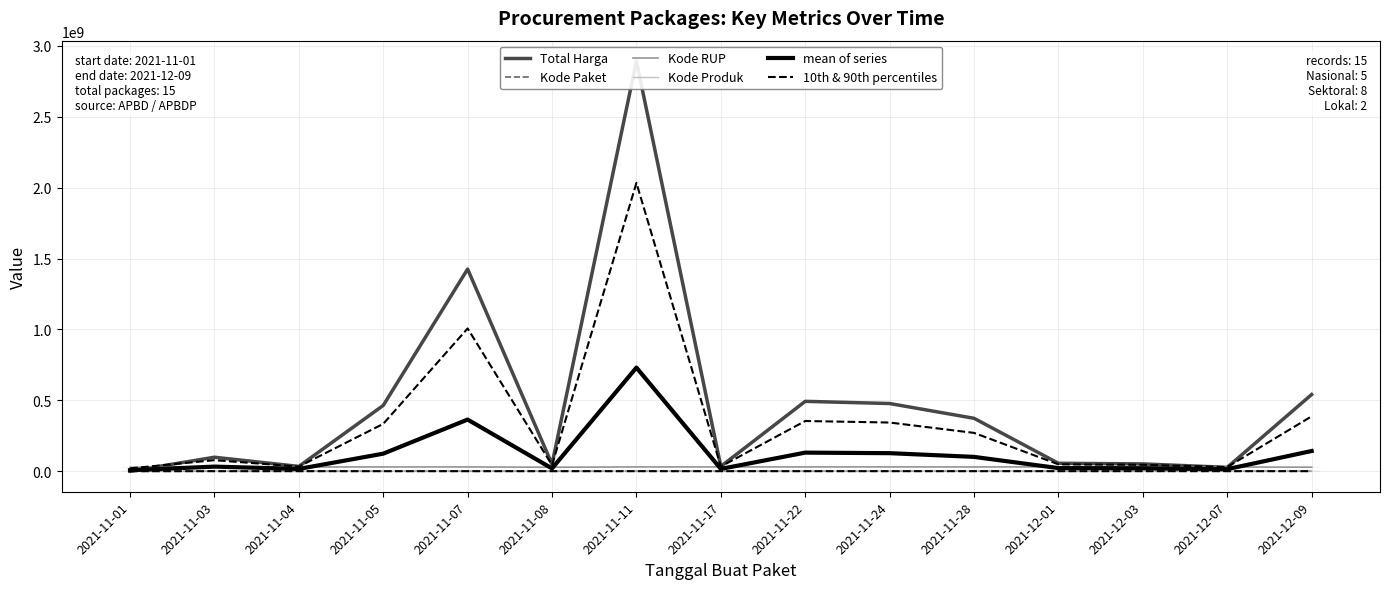

Reading left to right, list all the values displayed in this chart.

Total Harga: 2021-11-01=333600.0	2021-11-03=98772570.0	2021-11-04=34000000.0	2021-11-05=464002100.0	2021-11-07=1425867900.0	2021-11-08=49730040.0	2021-11-11=2892122000.0	2021-11-17=34292000.0	2021-11-22=493000000.0	2021-11-24=477600000.0	2021-11-28=373404000.0	2021-12-01=56152800.0	2021-12-03=51601000.0	2021-12-07=27412000.0	2021-12-09=541071000.0
Kode Paket: 2021-11-01=464.0	2021-11-03=5449.0	2021-11-04=8530.0	2021-11-05=13652.0	2021-11-07=16823.0	2021-11-08=17272.0	2021-11-11=28271.0	2021-11-17=40112.0	2021-11-22=55826.0	2021-11-24=70453.0	2021-11-28=91101.0	2021-12-01=103541.0	2021-12-03=117783.0	2021-12-07=128516.0	2021-12-09=139817.0
Kode RUP: 2021-11-01=28171087.0	2021-11-03=30089034.0	2021-11-04=30089034.0	2021-11-05=30372232.0	2021-11-07=30428912.0	2021-11-08=28171469.0	2021-11-11=30478474.0	2021-11-17=30416731.0	2021-11-22=30636058.0	2021-11-24=30670893.0	2021-11-28=30363247.0	2021-12-01=30745112.0	2021-12-03=30527421.0	2021-12-07=30089034.0	2021-12-09=28497118.0
Kode Produk: 2021-11-01=1479674.0	2021-11-03=1477921.0	2021-11-04=1498322.0	2021-11-05=1519264.0	2021-11-07=1481562.0	2021-11-08=1294388.0	2021-11-11=1518309.0	2021-11-17=1305852.0	2021-11-22=1519260.0	2021-11-24=1481562.0	2021-11-28=1318333.0	2021-12-01=1350905.0	2021-12-03=1286873.0	2021-12-07=1297110.0	2021-12-09=1302598.0
mean of series: 2021-11-01=7496206.2	2021-11-03=32586243.5	2021-11-04=16398971.5	2021-11-05=123976812.0	2021-11-07=364448799.2	2021-11-08=19803292.2	2021-11-11=731036763.5	2021-11-17=16513673.8	2021-11-22=131302786.0	2021-11-24=127455727.0	2021-11-28=101294170.2	2021-12-01=22088089.5	2021-12-03=20883269.2	2021-12-07=14731665.0	2021-12-09=142752633.2
10th & 90th percentiles: 2021-11-01=100404.8	2021-11-03=447190.6	2021-11-04=455467.6	2021-11-05=465335.6	2021-11-07=456244.7	2021-11-08=400406.8	2021-11-11=475282.4	2021-11-17=419834.0	2021-11-22=494856.2	2021-11-24=493785.7	2021-11-28=459270.6	2021-12-01=477750.2	2021-12-03=468510.0	2021-12-07=479094.2	2021-12-09=488651.3